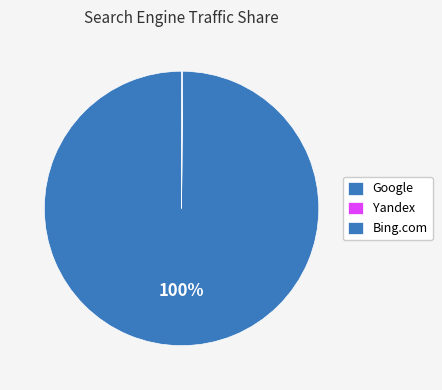

Does Google represent more than half of the total?

Yes